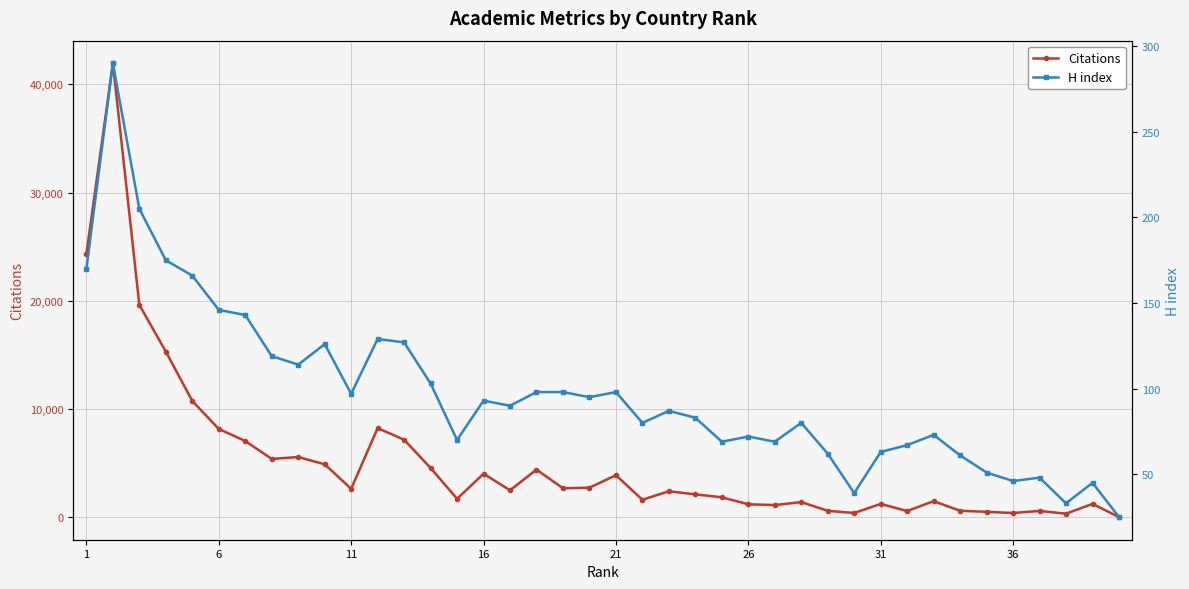

True or false: Citations has more than 0 points higher than both neighbors.

True